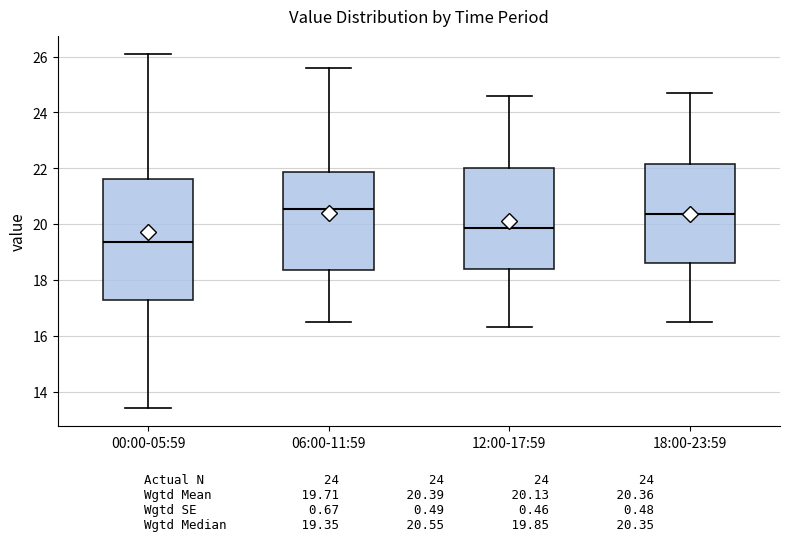

Comparing the boxes themselves (not the whiskers), which one is the tallest?

00:00-05:59